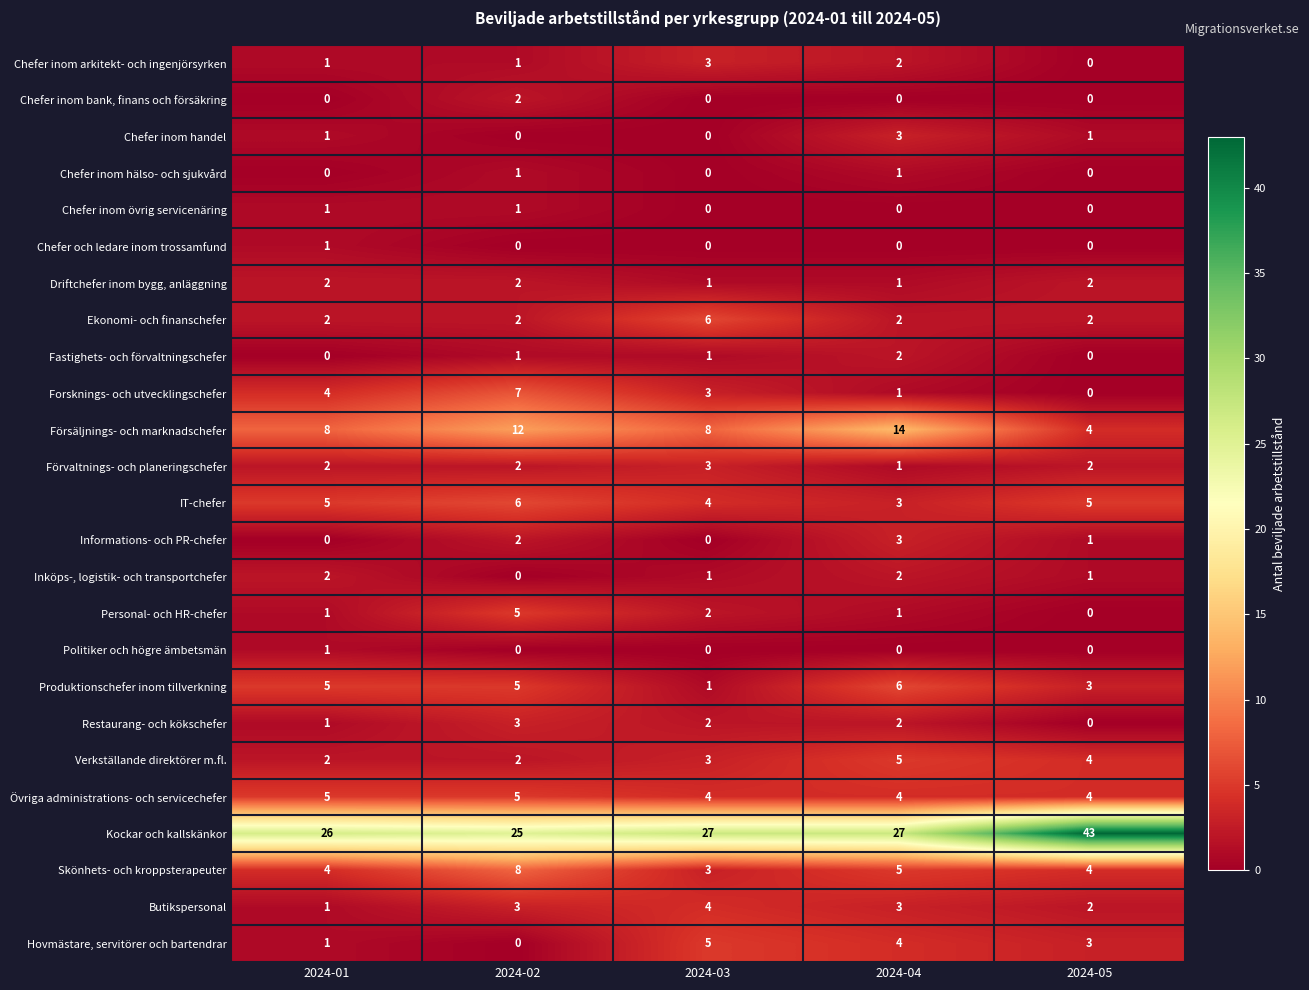

What is the difference between the maximum and minimum values in the Hovmästare, servitörer och bartendrar series?

5